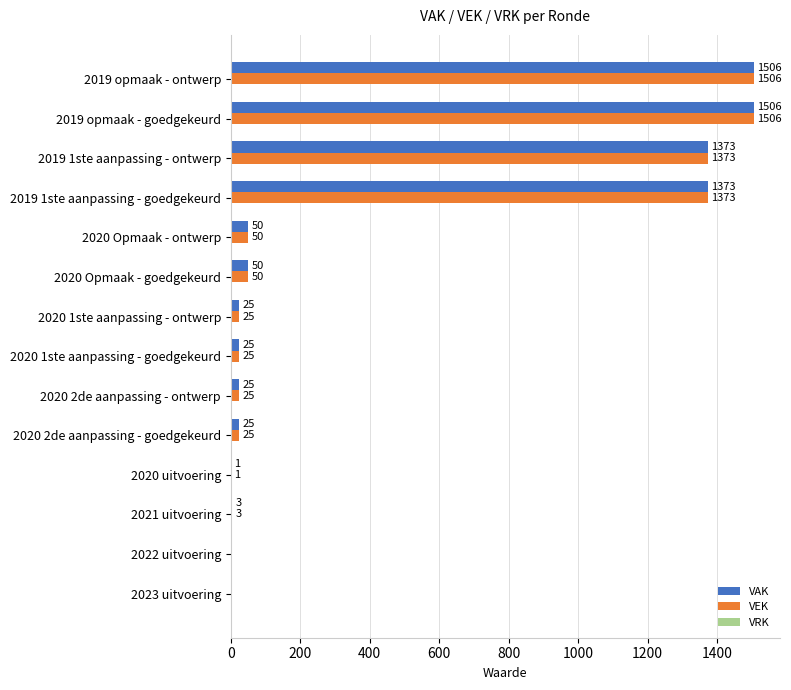

What is the sum of all VEK values?

5962